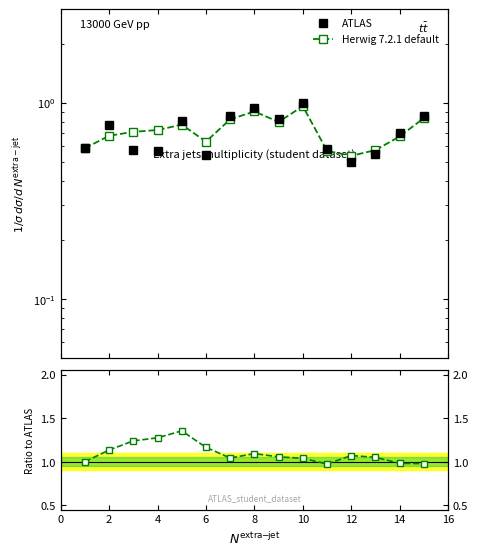

What is the value of the Herwig 7.2.1 default point at the 7th from the left?

0.8